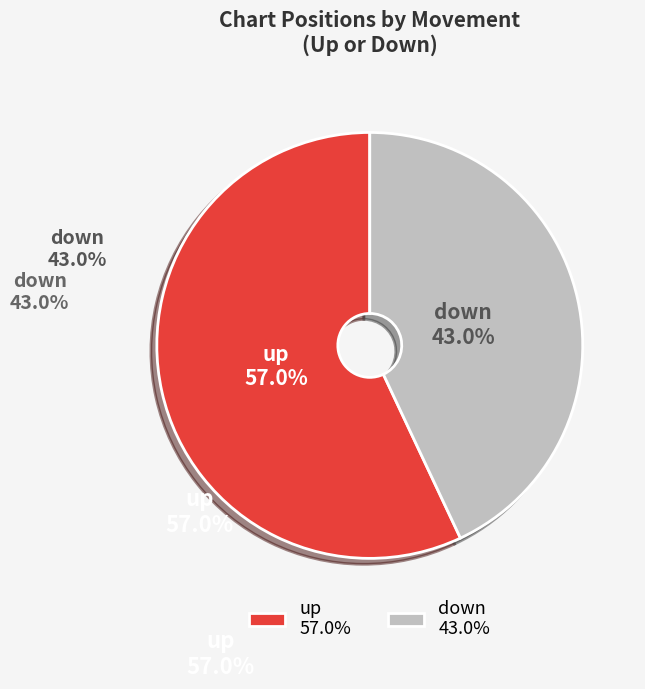

Count the number of slices in the pie.

2